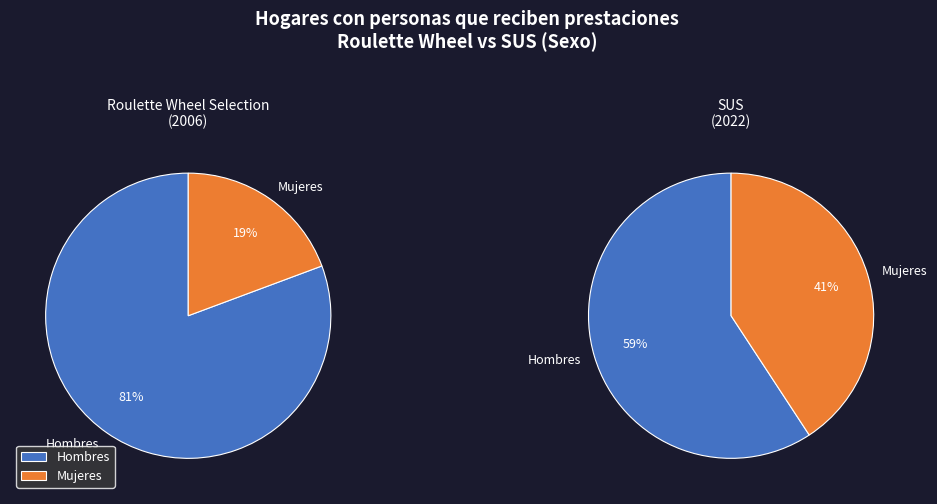

Which has a higher value, Hombres or Mujeres?

Hombres